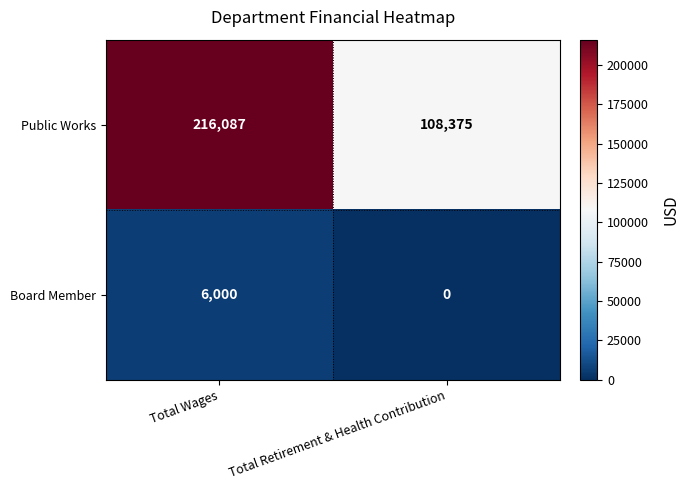

Reading left to right, transcribe all the data shown in this chart.

Public Works: Total Wages=216087	Total Retirement & Health Contribution=108375
Board Member: Total Wages=6000	Total Retirement & Health Contribution=0